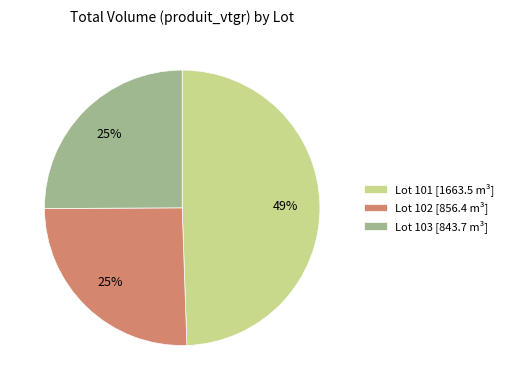

Does Lot 101 [1663.5 m³] account for over 50% of the chart?

No